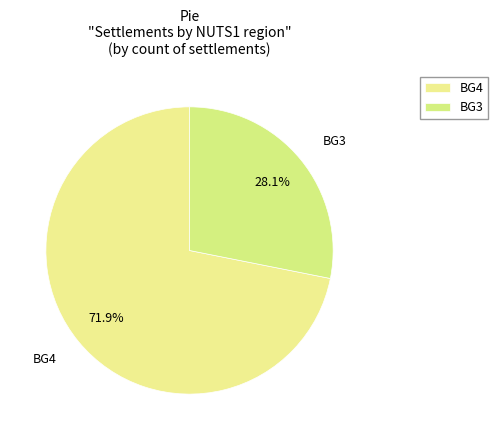

Which slice is the smallest?

BG3